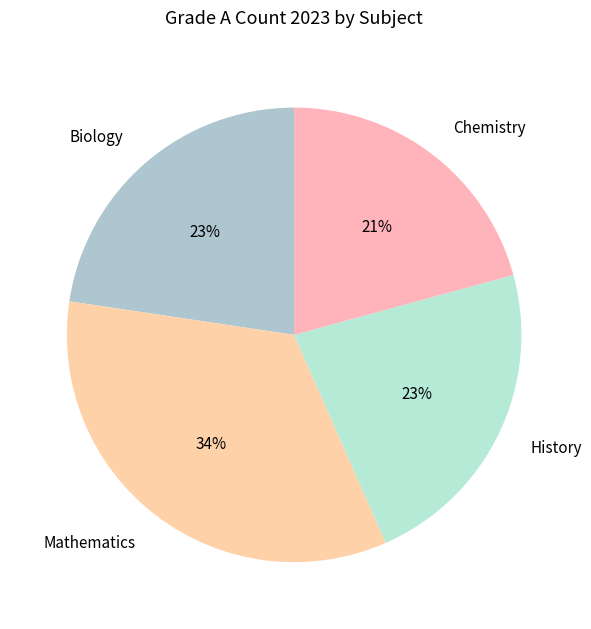

Which slice is the smallest?

Chemistry